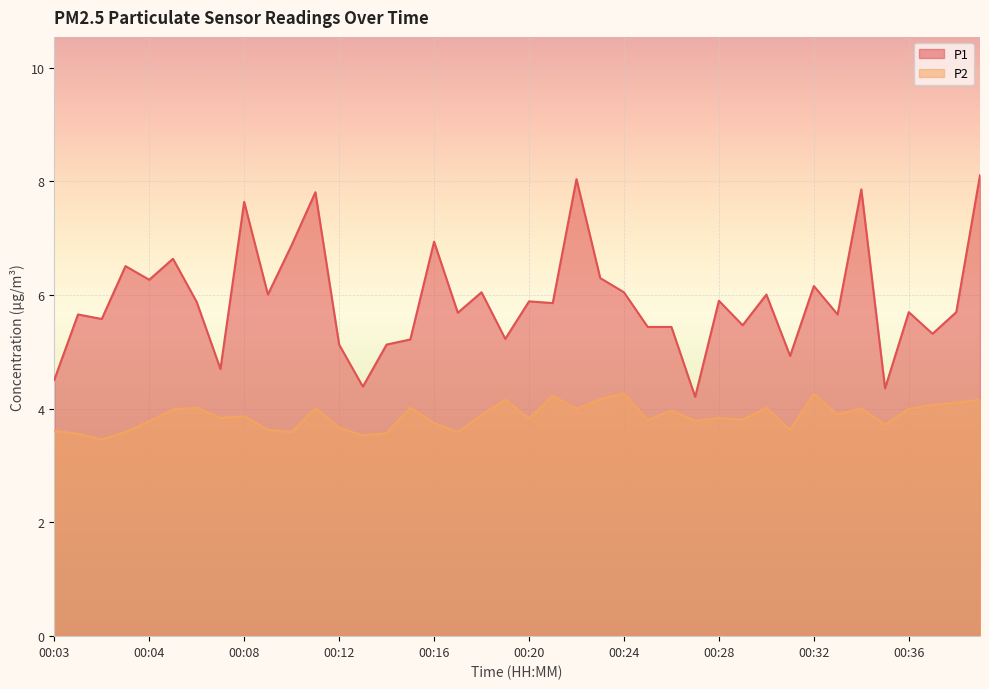

What is the lowest value of the P2 series?

3.5